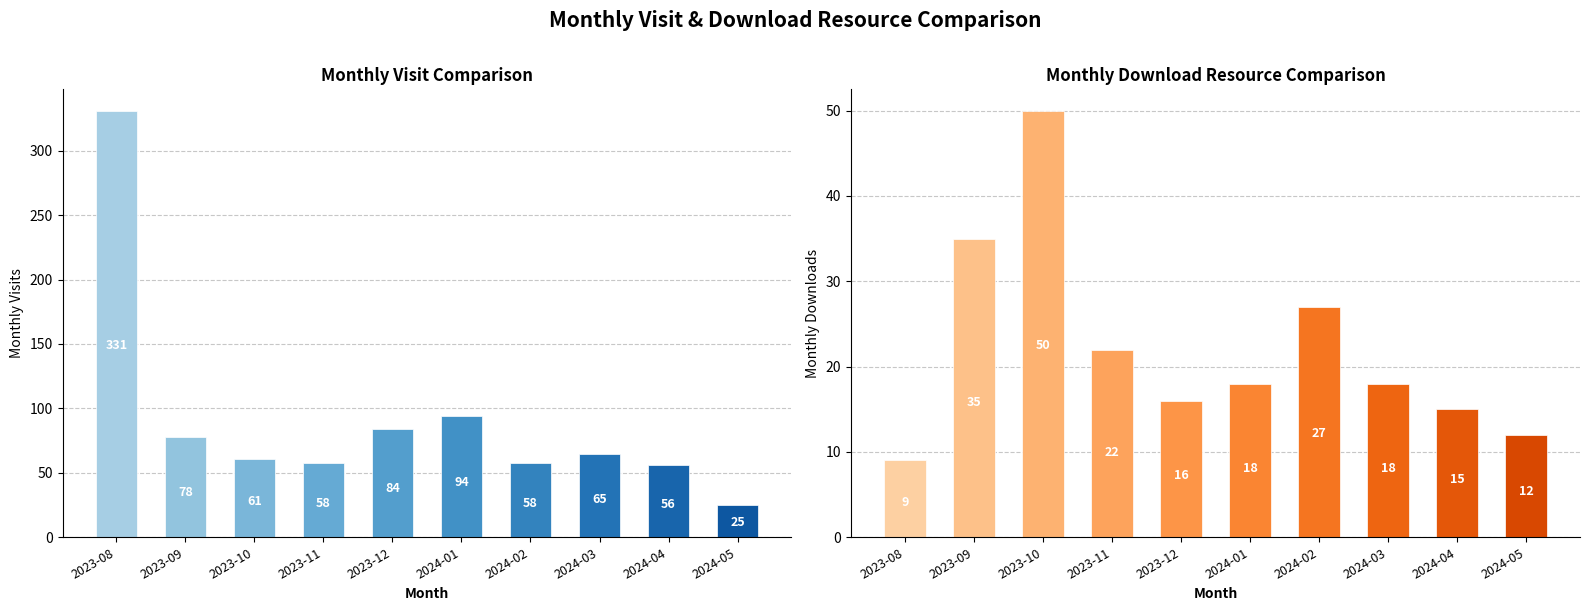

What is the difference between the second highest and second lowest values in the monthly_visit series?

38